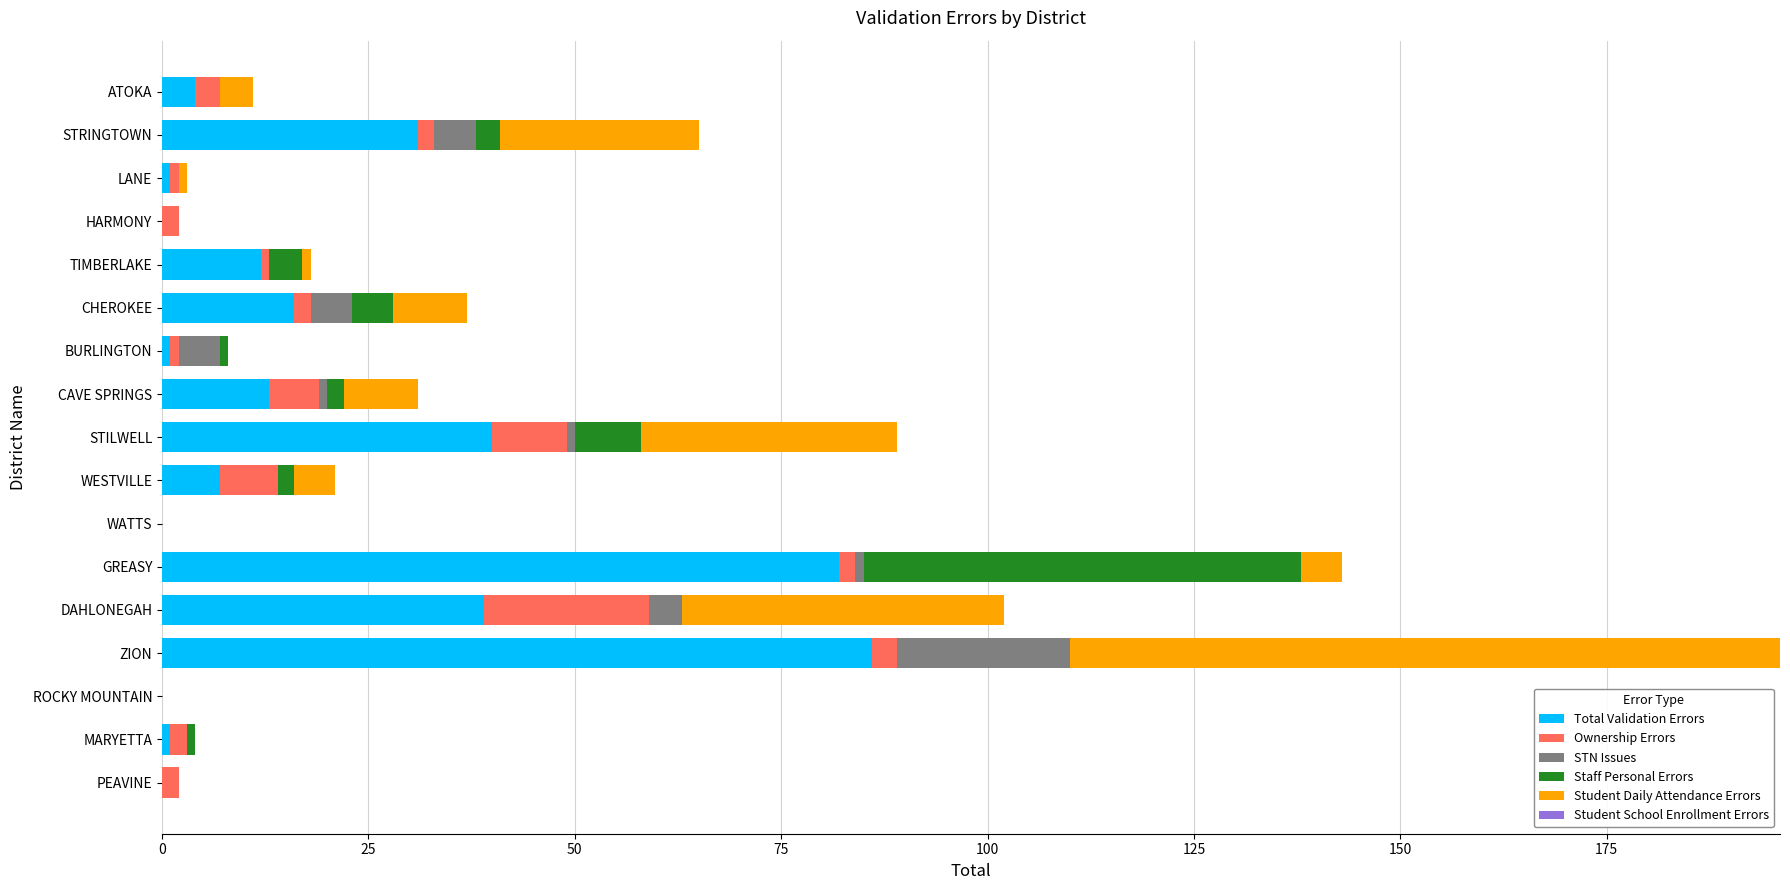

The Total Validation Errors series shows -40 at ROCKY MOUNTAIN. True or false?

False